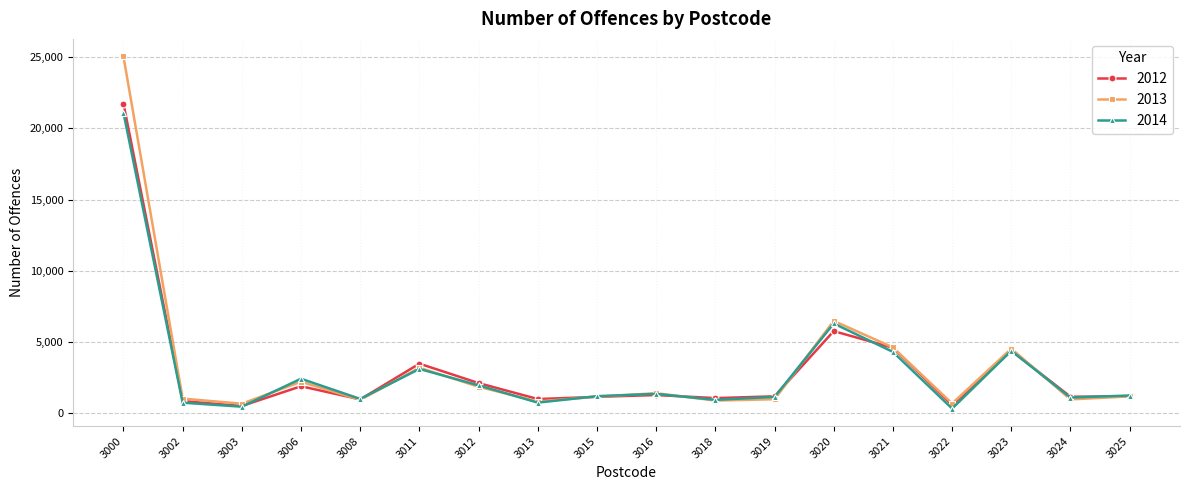

At which category is the sum across all series the highest?

3000